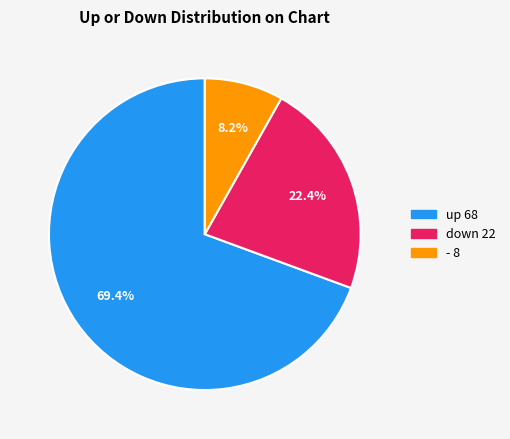

How many segments does this pie chart have?

3